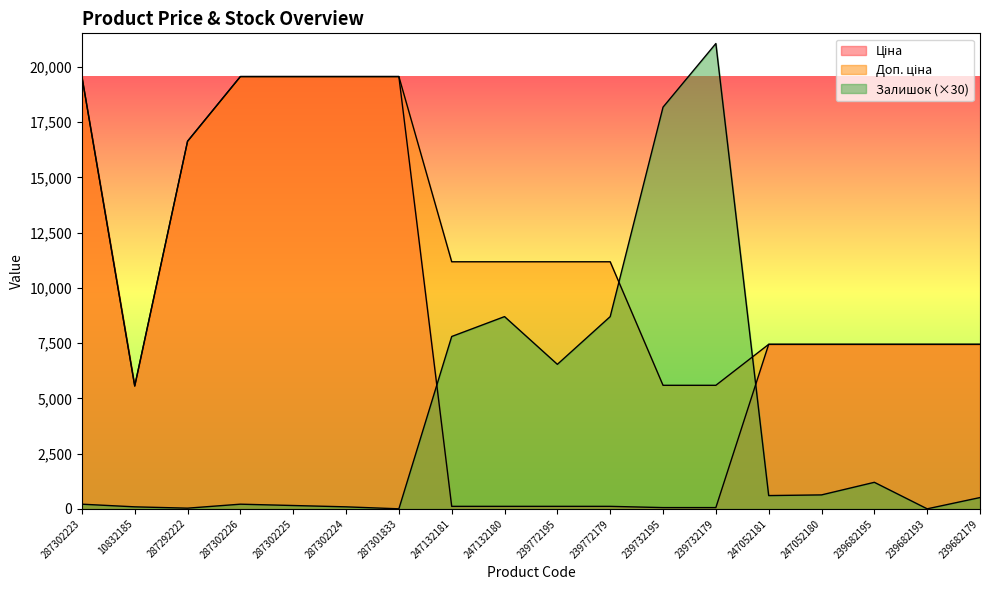

How many interior local valleys does the Доп. ціна series have?

1